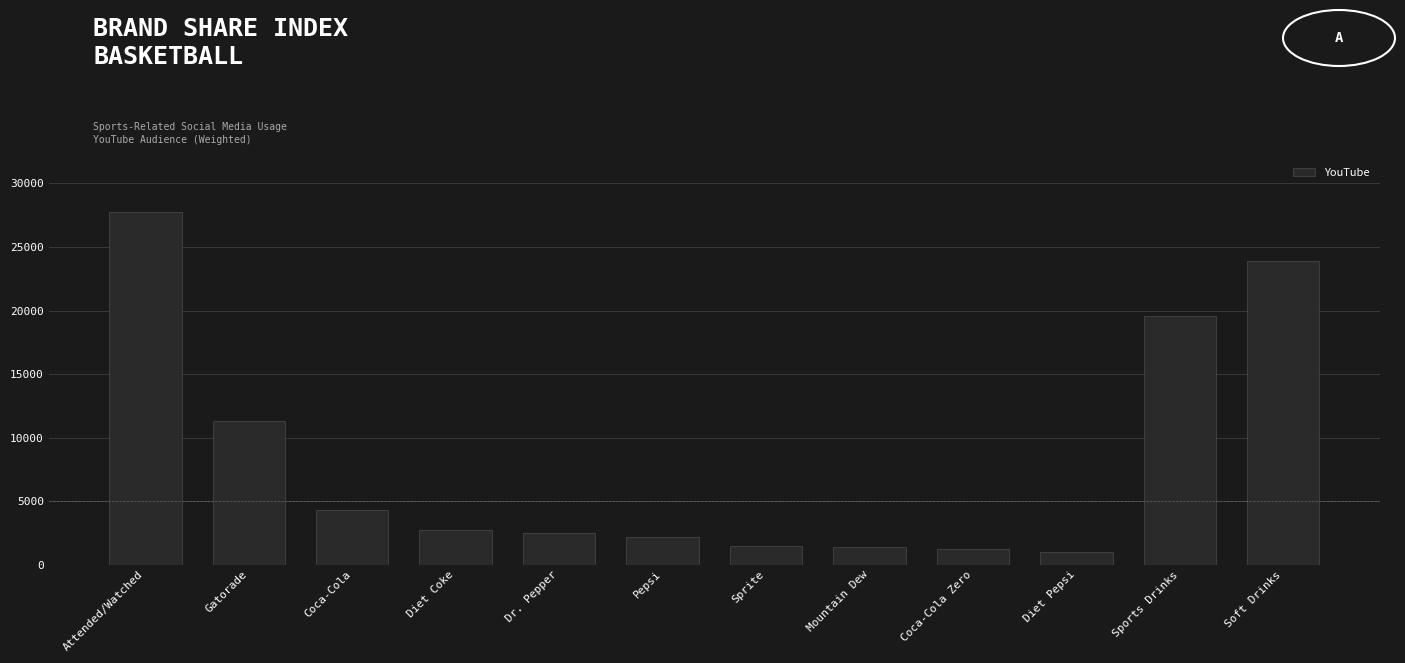

What is the ratio of the value at Soft Drinks to the value at Attended/Watched?

0.9